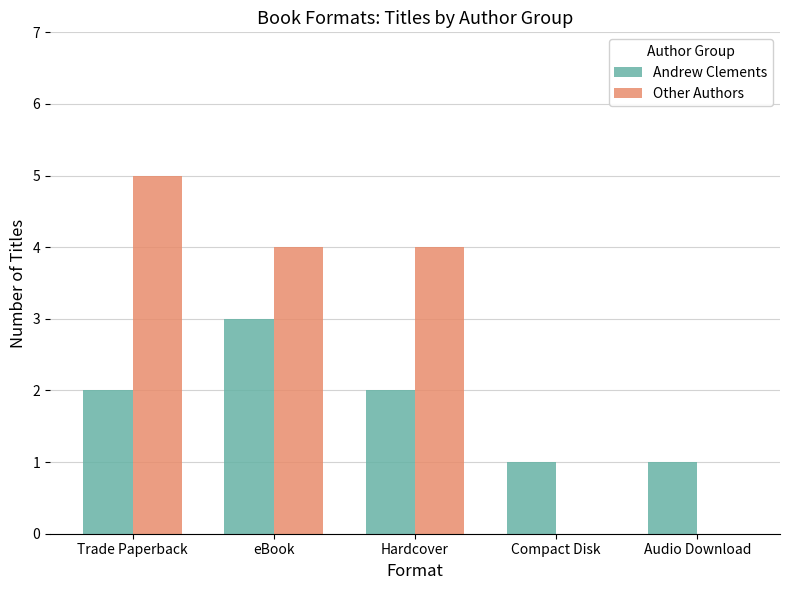

Which series has the largest total across all categories?

Other Authors